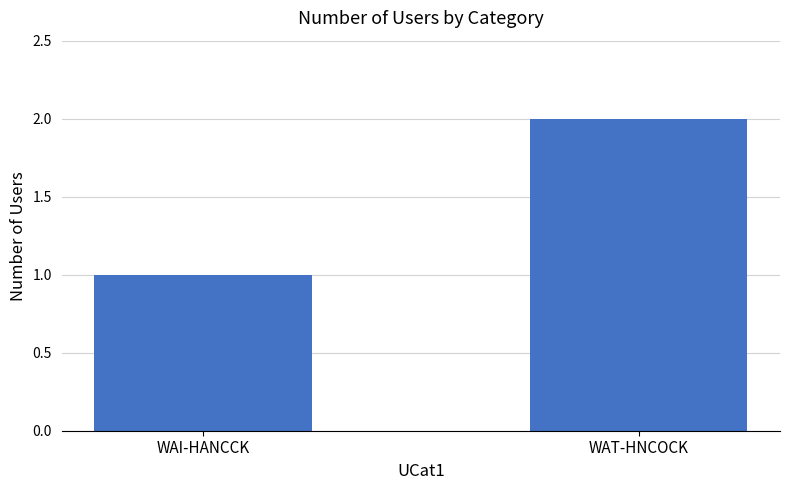

Count the values in the range 1 to 2.

2